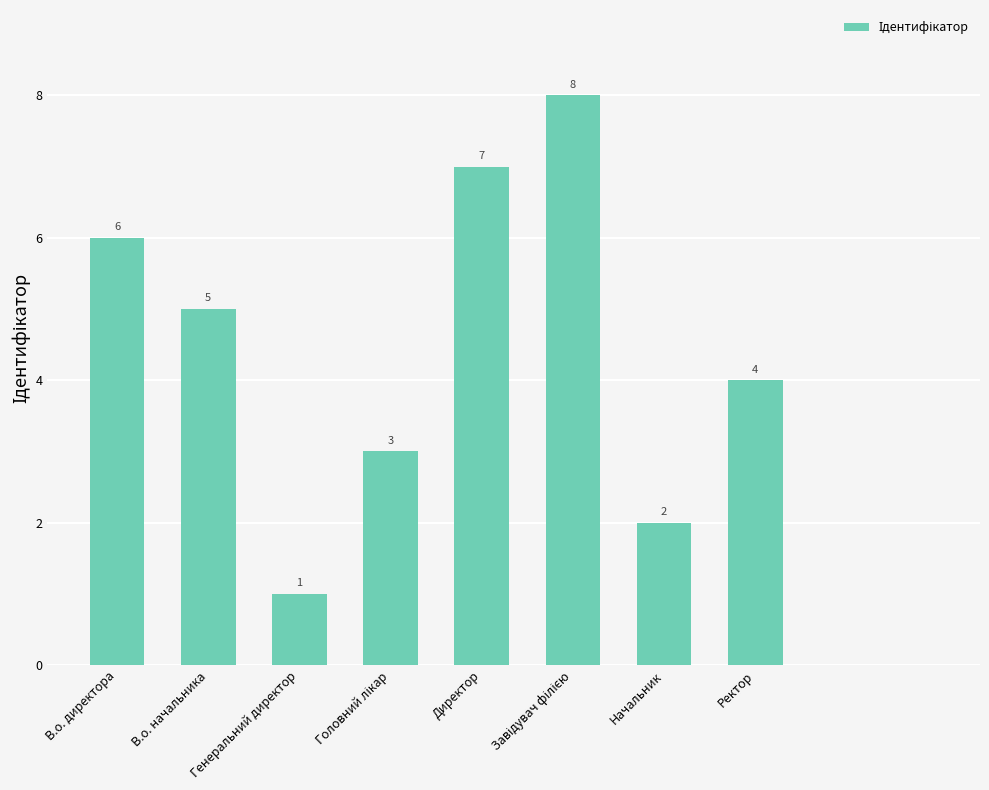

Approximately how many times larger is the value at В.о. начальника compared to Генеральний директор?

5.0